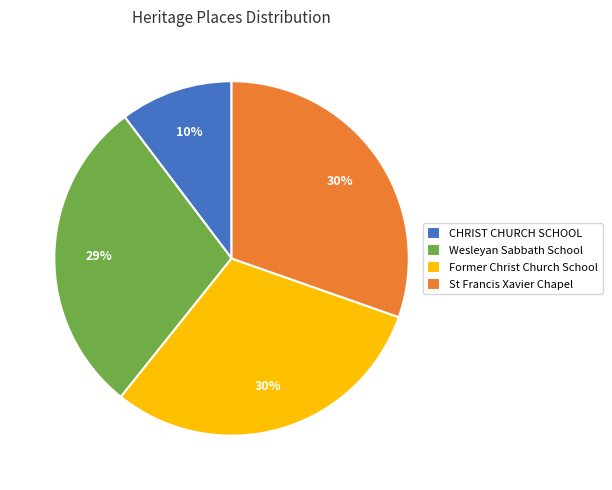

Is there any slice that represents more than half of the pie?

No